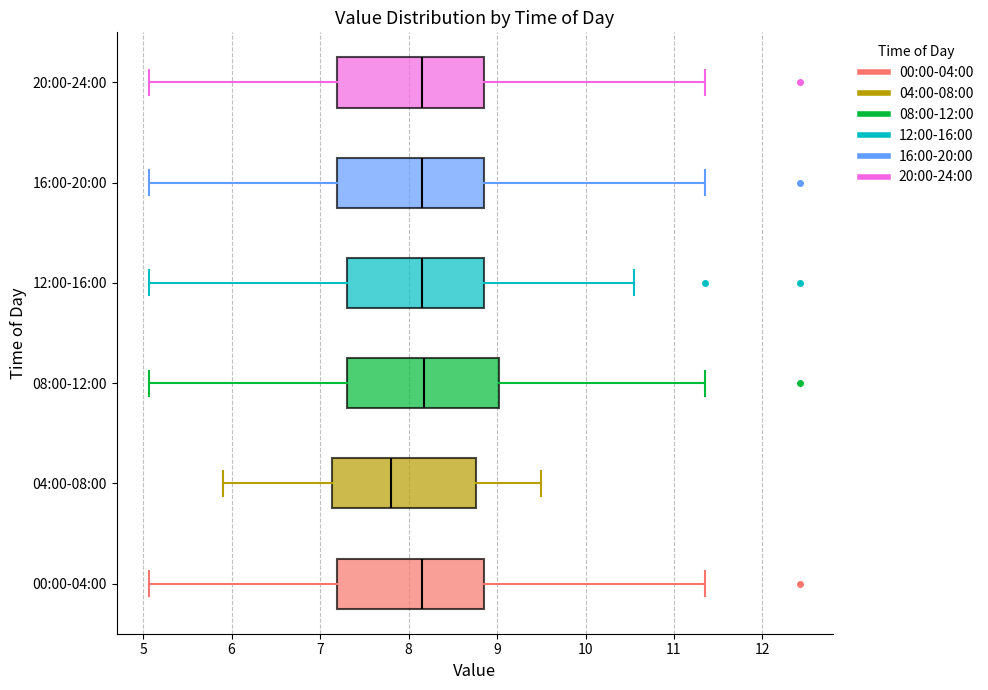

Reading bottom to top, read every box against the x-axis: the position of its median line, the range the box covers, and the ends of its whiskers. The values are not printed on the chart, so give them approximately, as read against the axis.

00:00-04:00: median 8.2, box 7.2 to 8.9, whiskers 5.1 to 11.4
04:00-08:00: median 7.8, box 7.1 to 8.8, whiskers 5.9 to 9.5
08:00-12:00: median 8.2, box 7.3 to 9.0, whiskers 5.1 to 11.4
12:00-16:00: median 8.2, box 7.3 to 8.9, whiskers 5.1 to 10.6
16:00-20:00: median 8.2, box 7.2 to 8.9, whiskers 5.1 to 11.4
20:00-24:00: median 8.2, box 7.2 to 8.9, whiskers 5.1 to 11.4